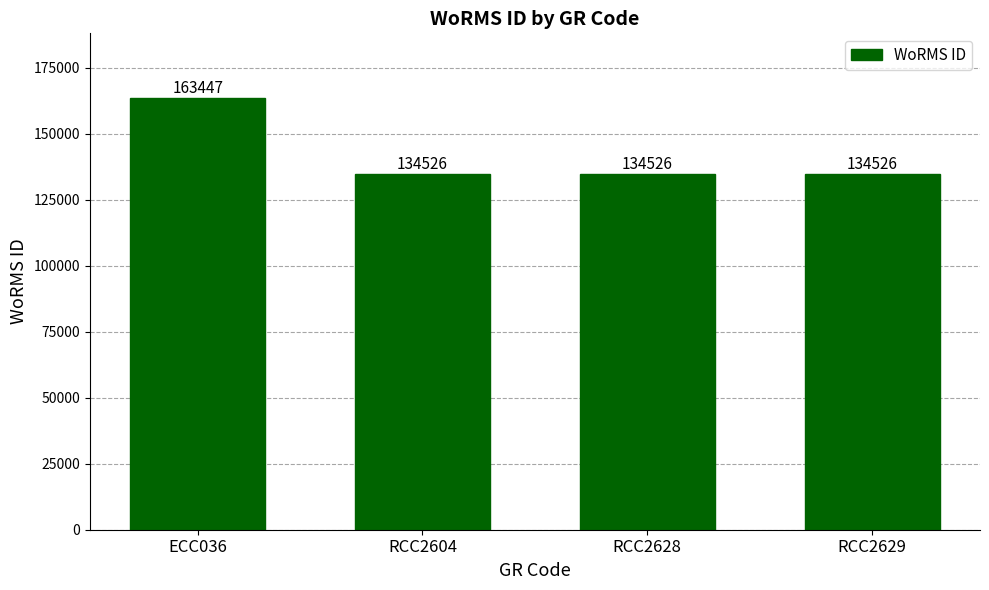

What is the sum of all values?

567025